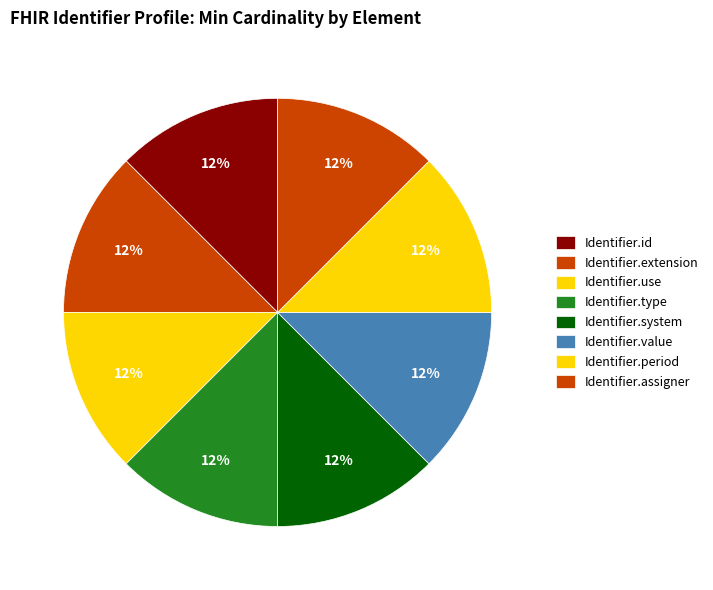

Is it true that Identifier.use is 14% of the pie?

False